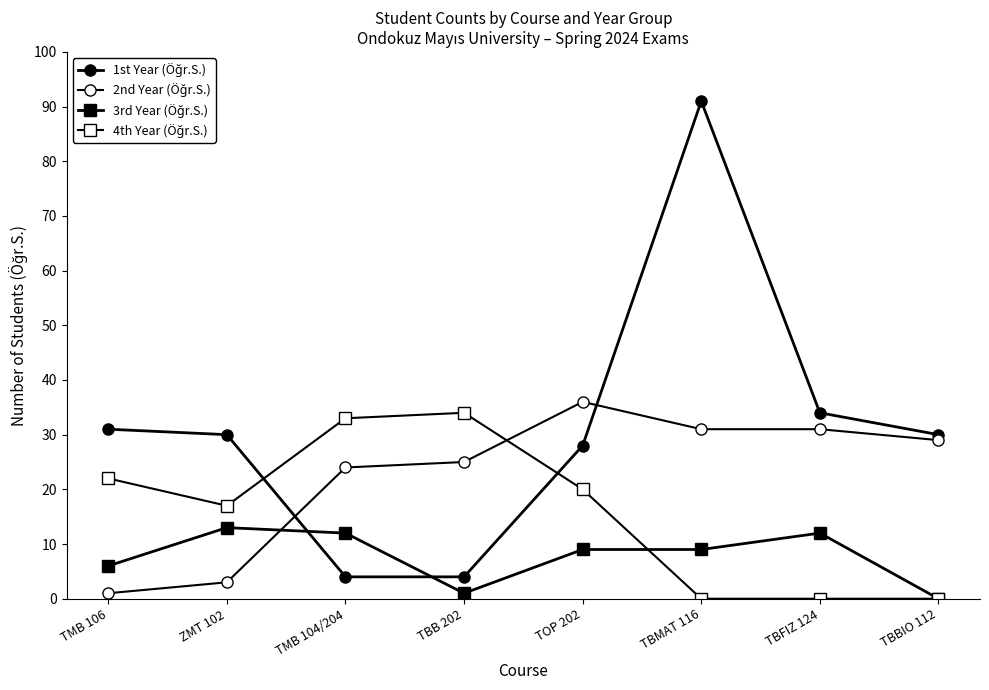

How many data points does each series have?

8